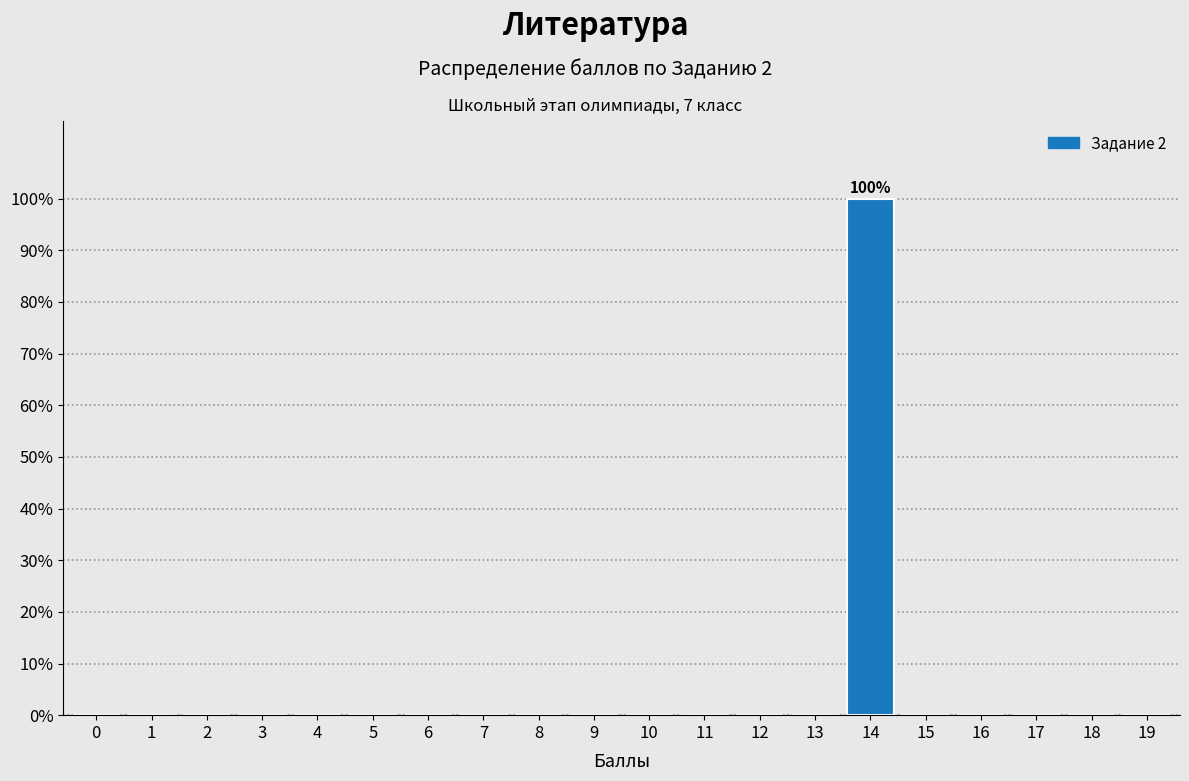

Reading right to left, what are all the values shown in this chart?

19=0	18=0	17=0	16=0	15=0	14=100	13=0	12=0	11=0	10=0	9=0	8=0	7=0	6=0	5=0	4=0	3=0	2=0	1=0	0=0